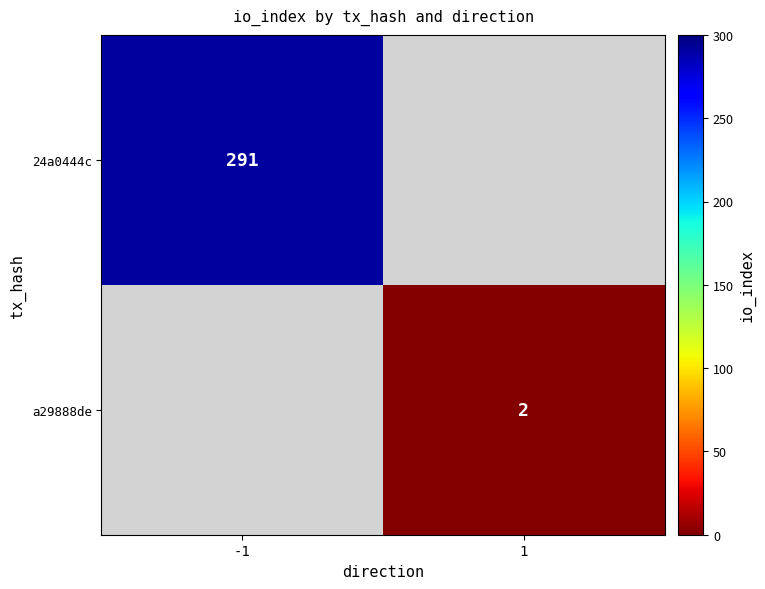

The a29888de series shows 2 at 1. True or false?

True